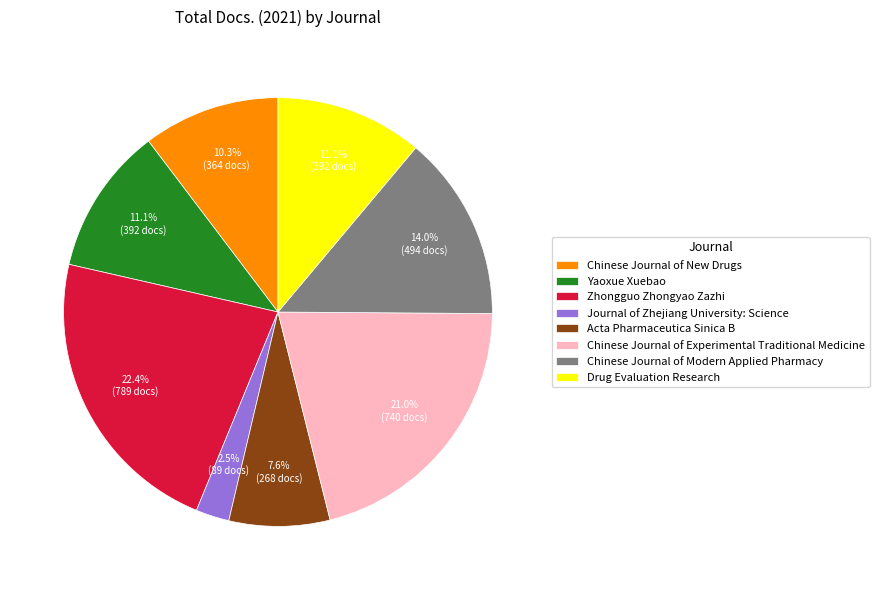

What is the total percentage of Drug Evaluation Research and Journal of Zhejiang University: Science?

13.6%